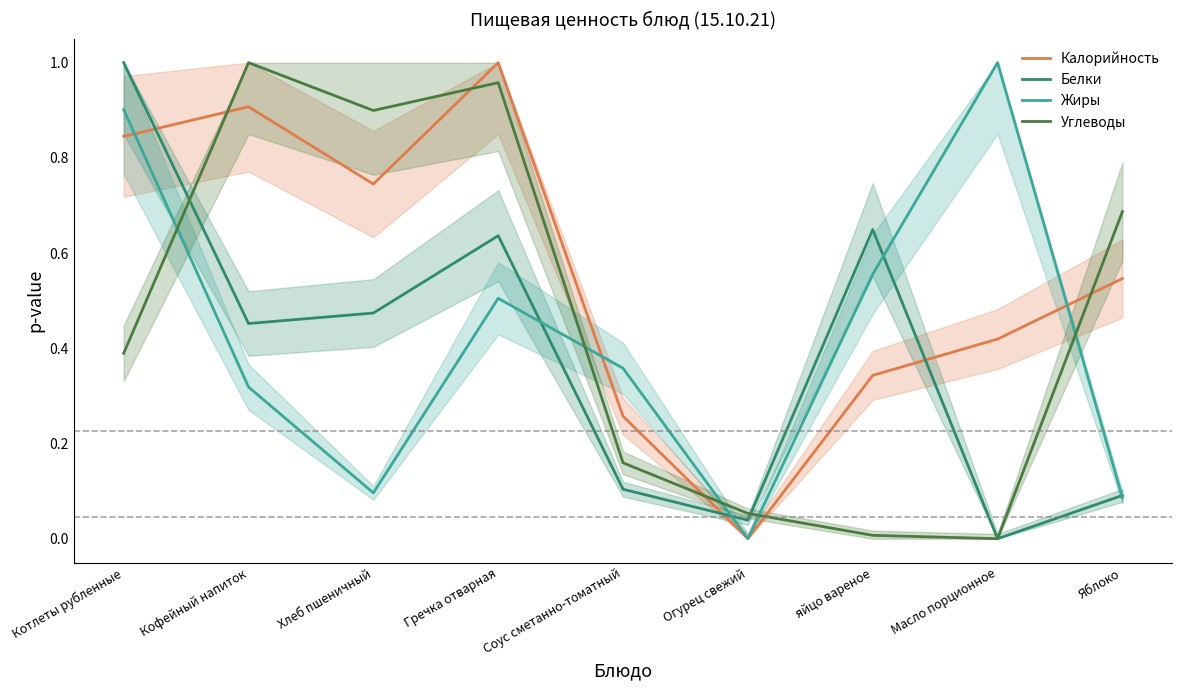

How many times do Жиры and Углеводы cross each other?

5